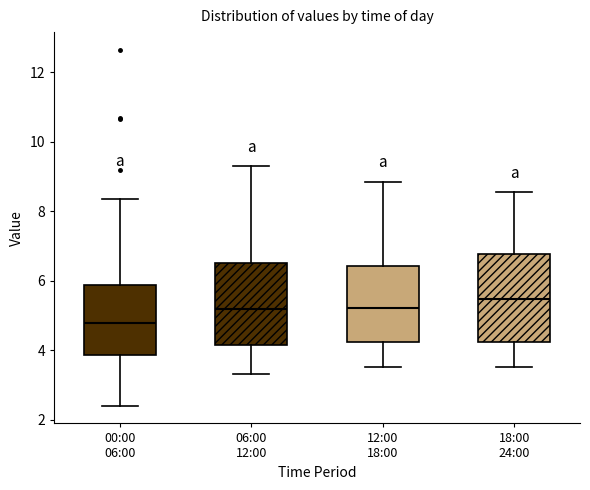

Reading left to right, read every box against the y-axis: the position of its median line, the range the box covers, and the ends of its whiskers. The values are not printed on the chart, so give them approximately, as read against the axis.

00:00 06:00: median 4.8, box 3.8 to 5.8, whiskers 2.4 to 8.4
06:00 12:00: median 5.2, box 4.2 to 6.6, whiskers 3.4 to 9.4
12:00 18:00: median 5.2, box 4.2 to 6.4, whiskers 3.6 to 8.8
18:00 24:00: median 5.4, box 4.2 to 6.8, whiskers 3.6 to 8.6